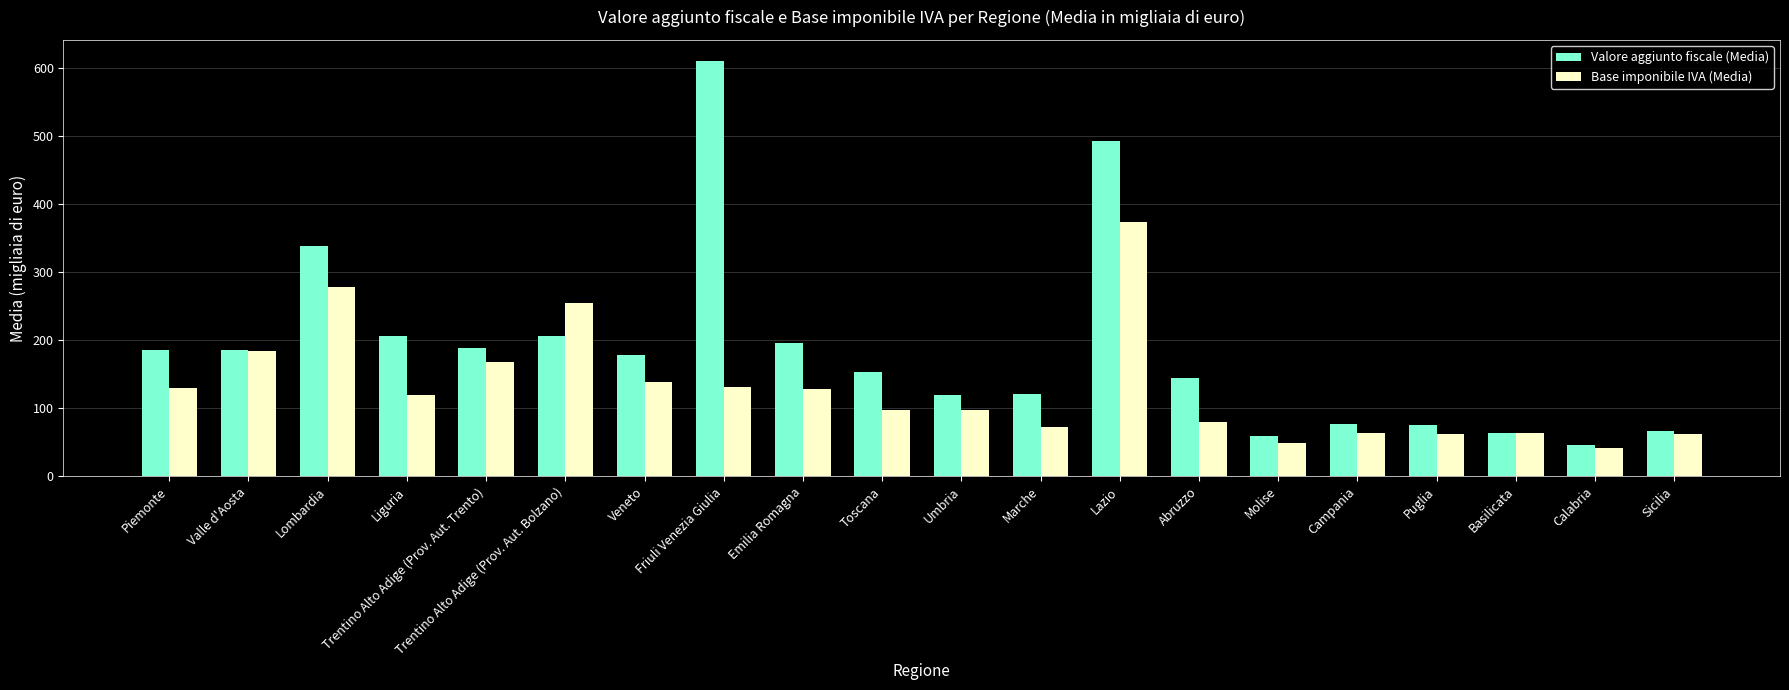

At Emilia Romagna, list the series in order from smallest to largest.

Base imponibile IVA (Media), Valore aggiunto fiscale (Media)